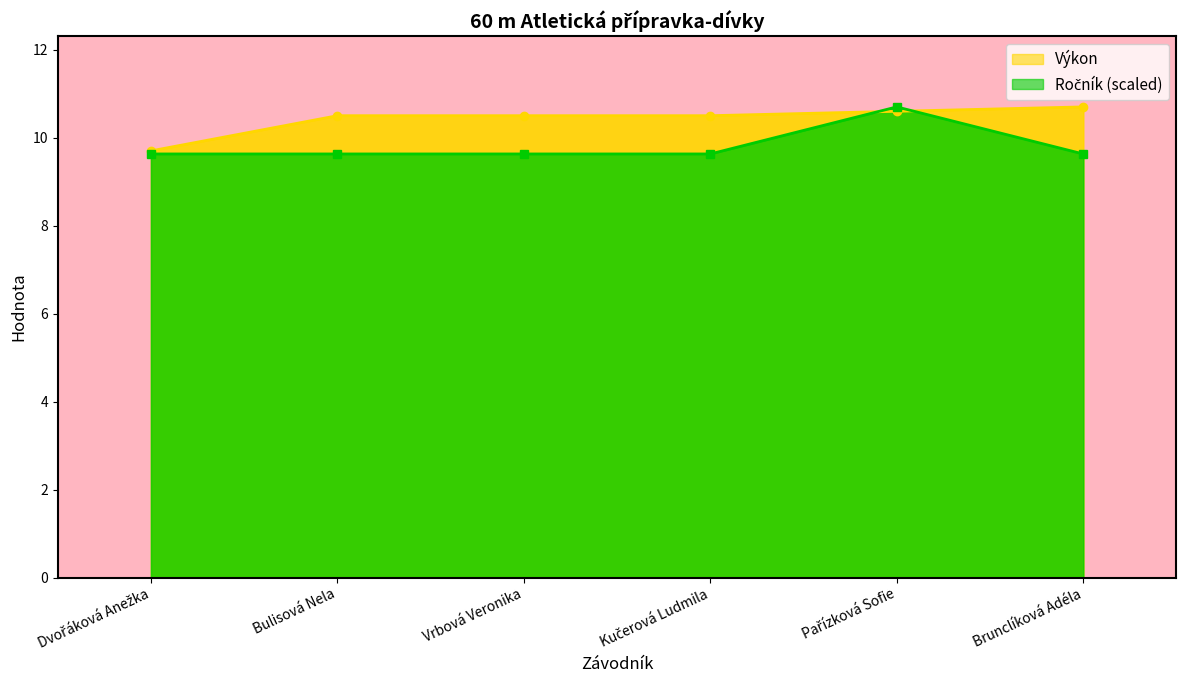

What is the average value of the Výkon series?

10.4